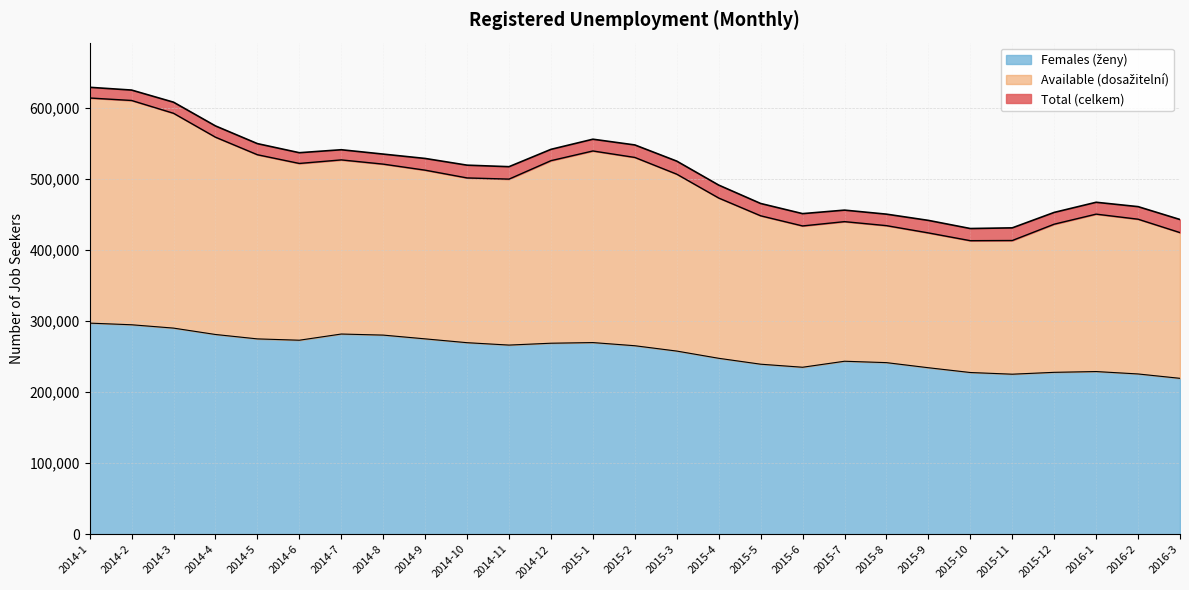

True or false: Total (celkem) and Females (ženy) cross at least once.

False